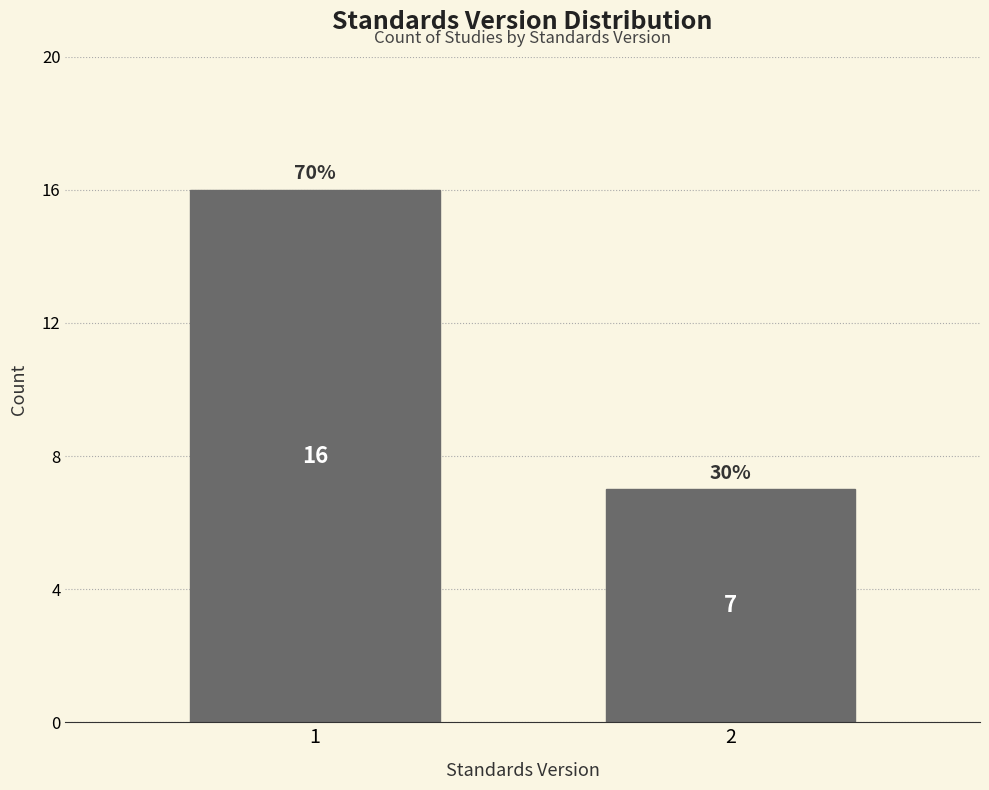

Reading right to left, list all the values displayed in this chart.

2=7	1=16